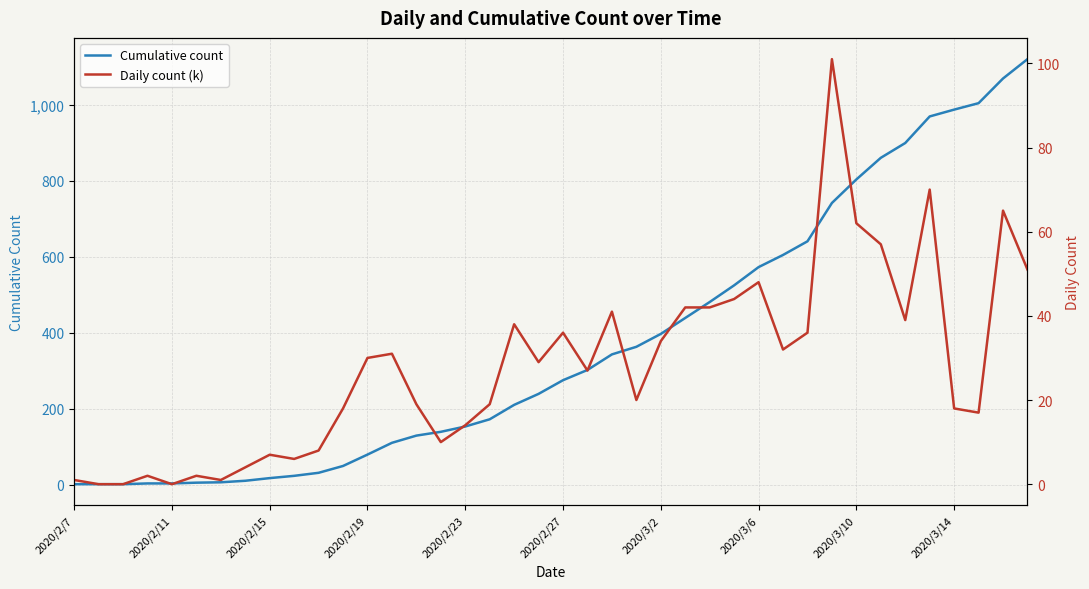

How many interior local valleys does the Daily count (k) series have?

10